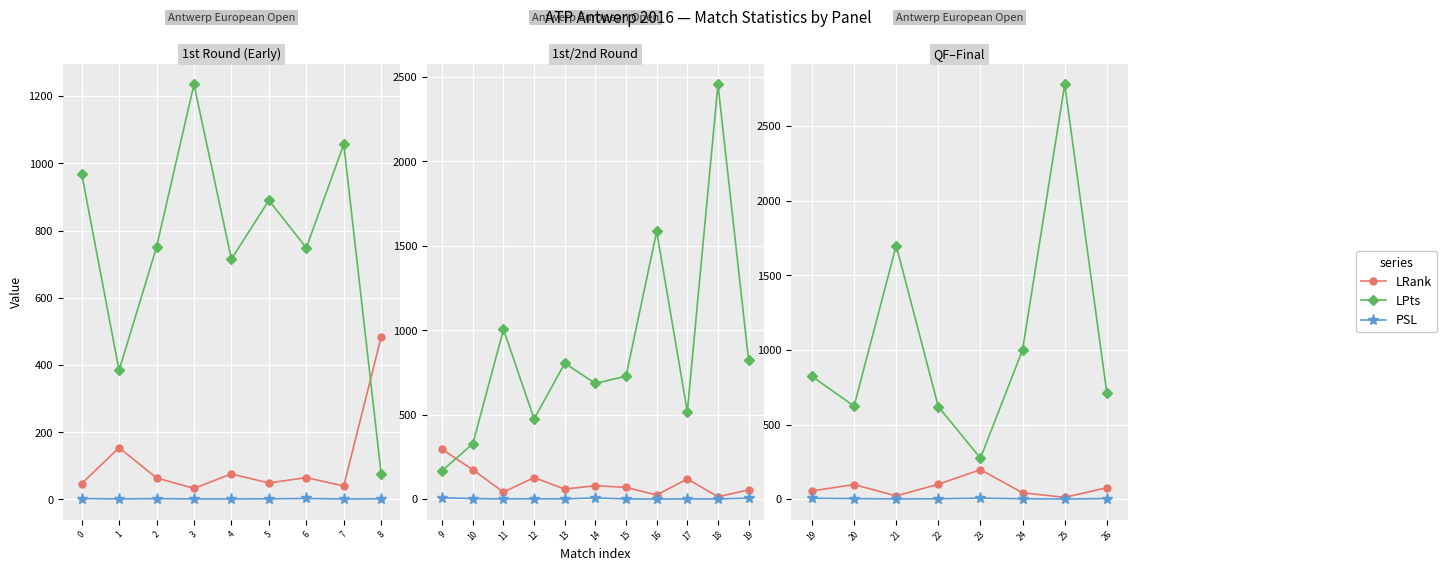

What are all the series names shown in the legend?

LRank, LPts, PSL